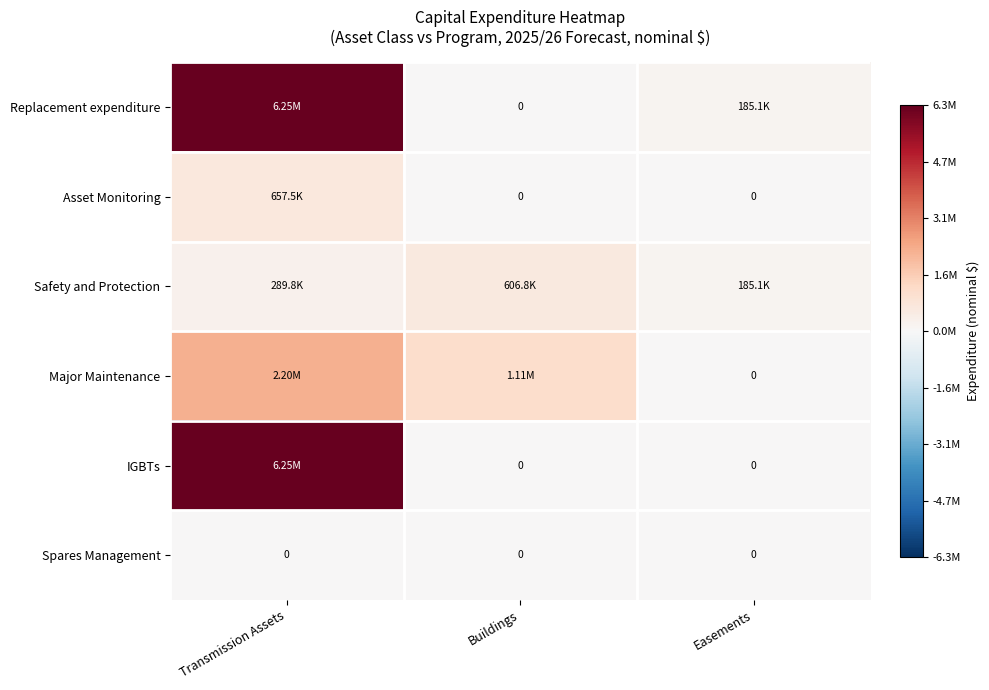

What is the average value of the Asset Monitoring series?

219151.2